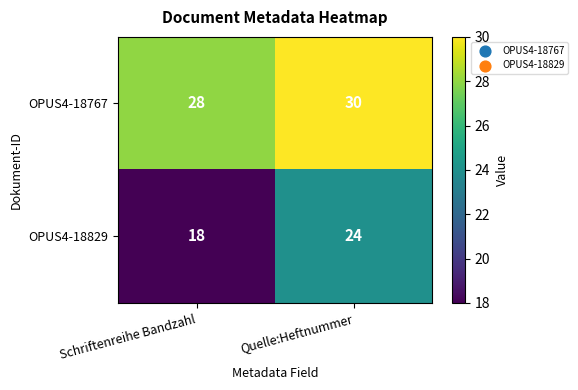

What is the difference between the highest and lowest values at Schriftenreihe Bandzahl?

10